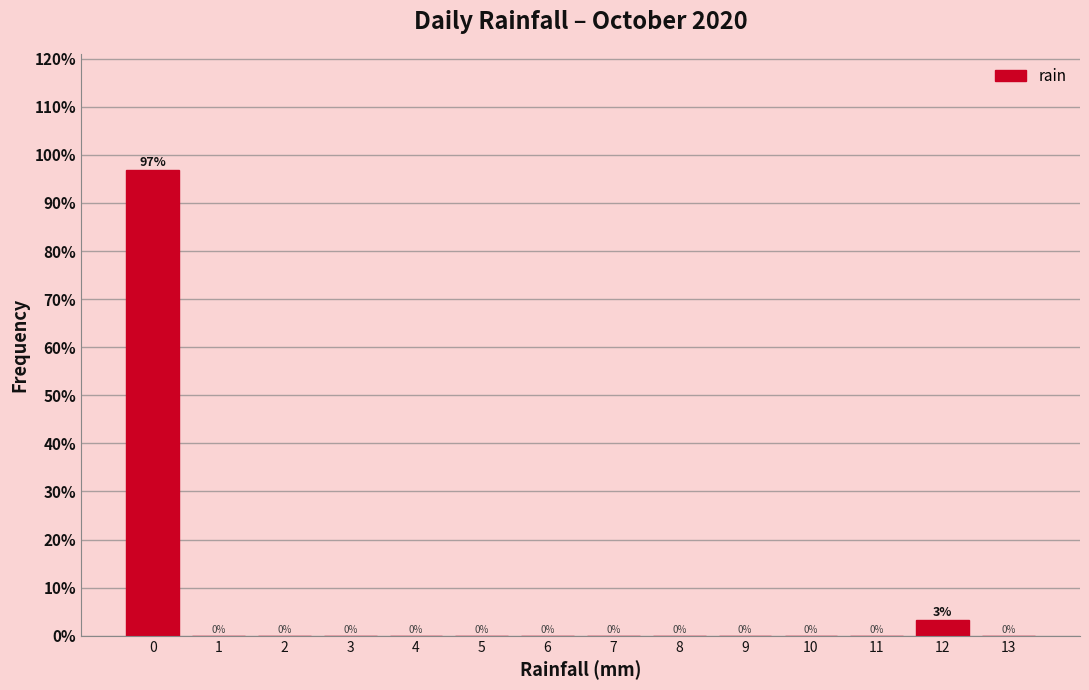

Over which range of the x-axis is the bar tallest?

-0.5 to 0.5